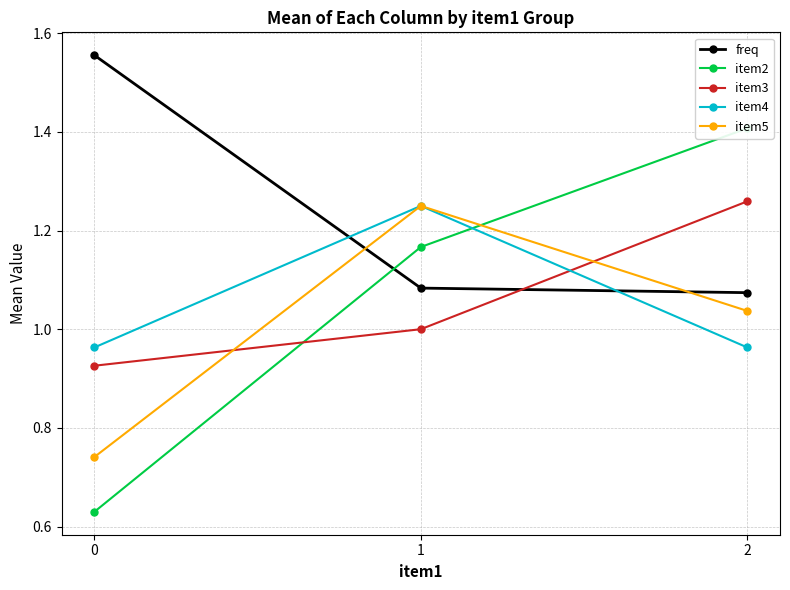

Reading left to right, transcribe all the data shown in this chart.

freq: 0=1.6	1=1.1	2=1.1
item2: 0=0.6	1=1.2	2=1.4
item3: 0=0.9	1=1.0	2=1.3
item4: 0=1.0	1=1.2	2=1.0
item5: 0=0.7	1=1.2	2=1.0